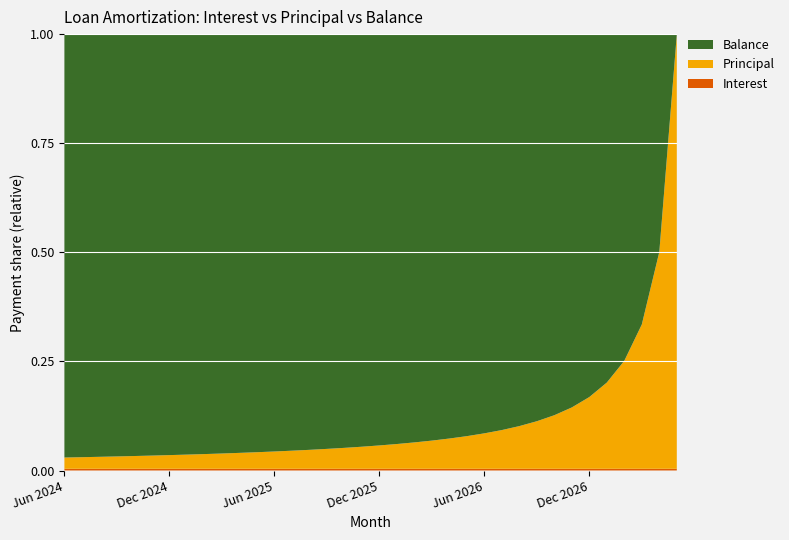

Reading left to right, list all the values displayed in this chart.

Interest: 160.7	156.5	152.3	148.1	143.9	139.7	135.5	131.2	126.9	122.6	118.3	114.0	109.6	105.3	100.9	96.5	92.1	87.6	83.2	78.7	74.2	69.7	65.2	60.7	56.1	51.5	47.0	42.3	37.7	33.1	28.4	23.7	19.0	14.3	9.5	4.8
Principal: 1051.0	1055.0	1060.0	1064.0	1068.0	1072.0	1077.0	1081.0	1085.0	1089.0	1094.0	1098.0	1102.0	1107.0	1111.0	1116.0	1120.0	1124.0	1129.0	1133.0	1138.0	1142.0	1147.0	1151.0	1156.0	1160.0	1165.0	1170.0	1174.0	1179.0	1184.0	1188.0	1193.0	1198.0	1202.0	1207.0
Balance: 39540.0	38485.0	37425.0	36361.0	35293.0	34221.0	33144.0	32063.0	30978.0	29889.0	28795.0	27697.0	26595.0	25488.0	24377.0	23261.0	22141.0	21017.0	19888.0	18755.0	17617.0	16475.0	15328.0	14177.0	13021.0	11861.0	10696.0	9526.0	8352.0	7173.0	5989.0	4801.0	3608.0	2410.0	1208.0	1.0